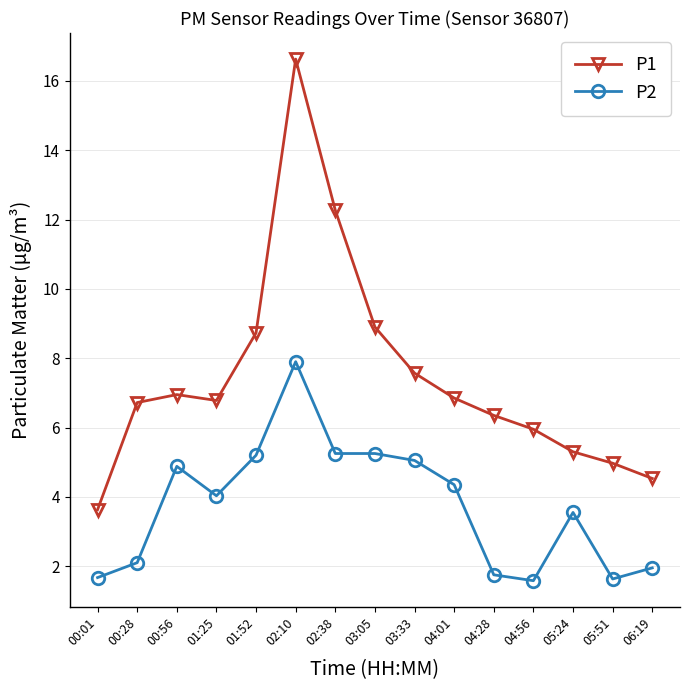

True or false: P2 and P1 intersect in this chart.

False